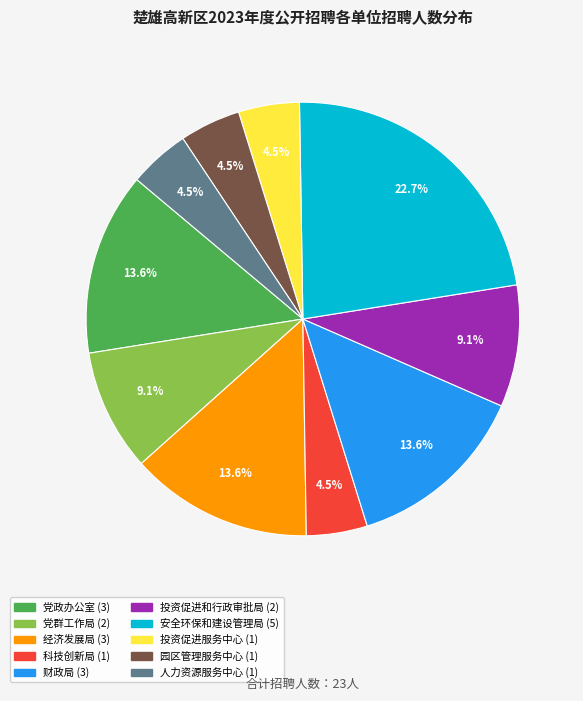

Is there any slice that represents more than half of the pie?

No